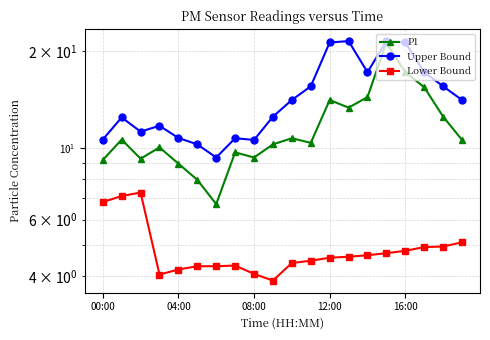

At which label is Upper Bound closest to 15?

11